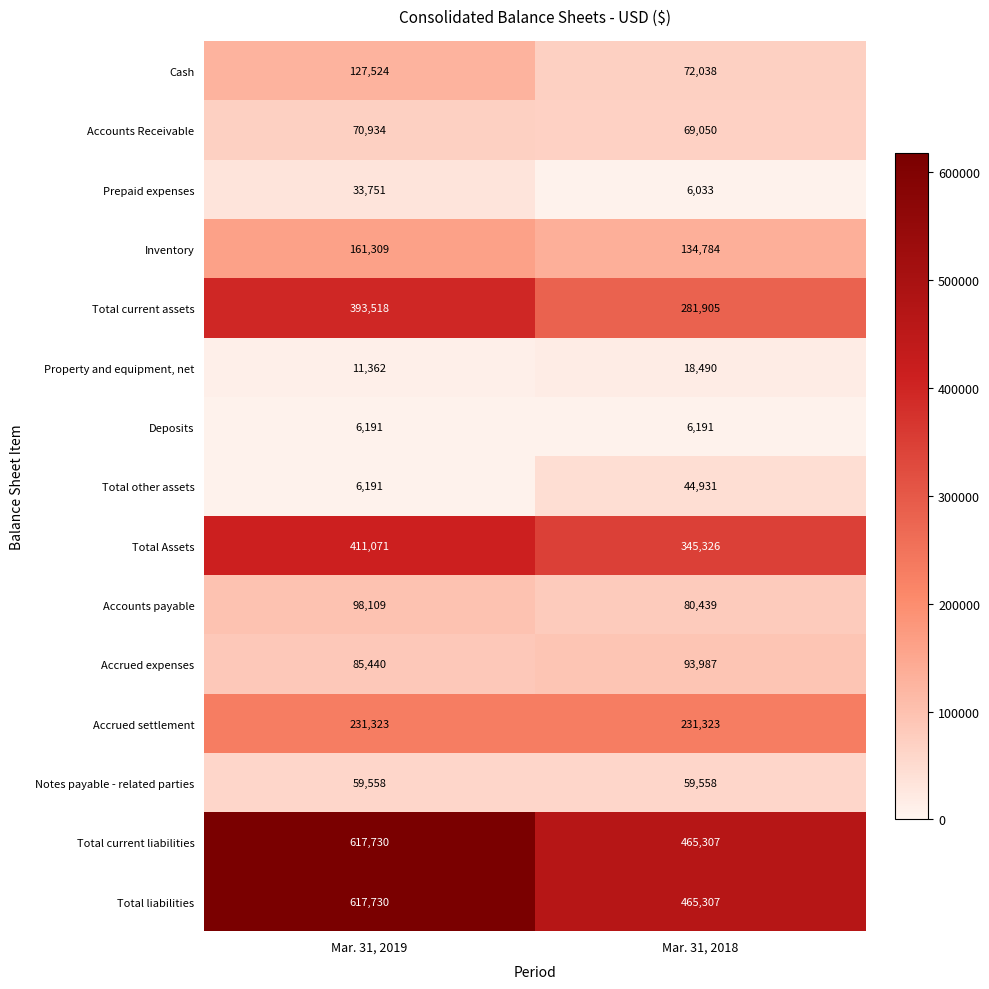

Which label corresponds to the largest value in the chart?

Mar. 31, 2019